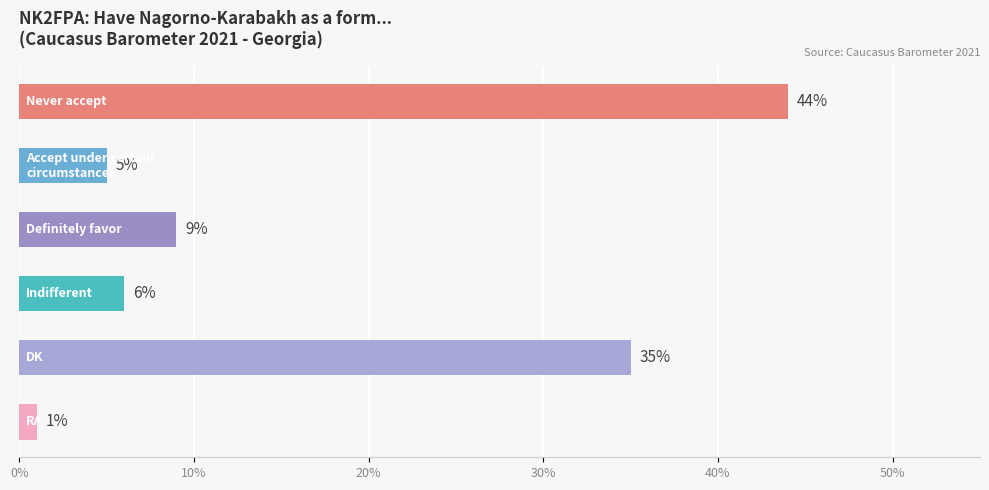

Does the chart contain any negative values?

No